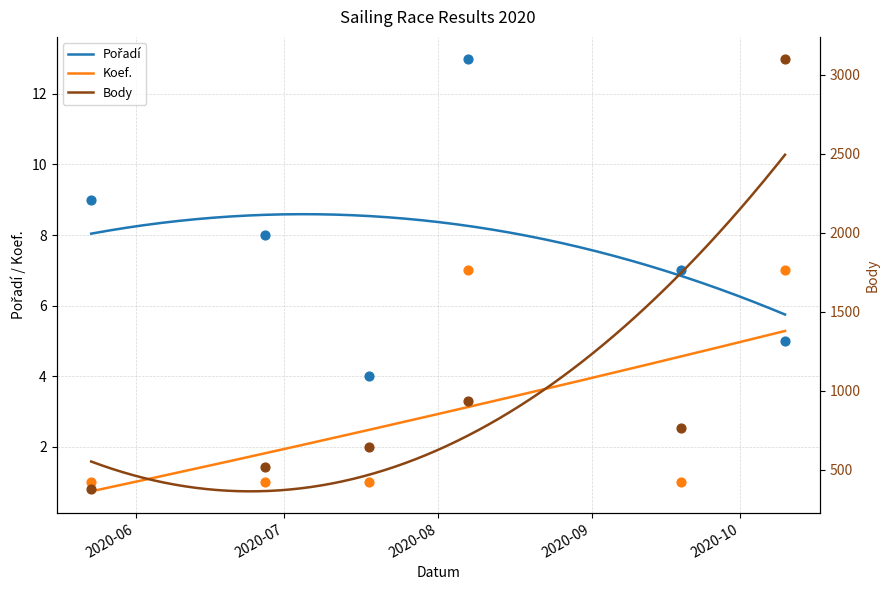

Which series has the largest total across all categories?

Body